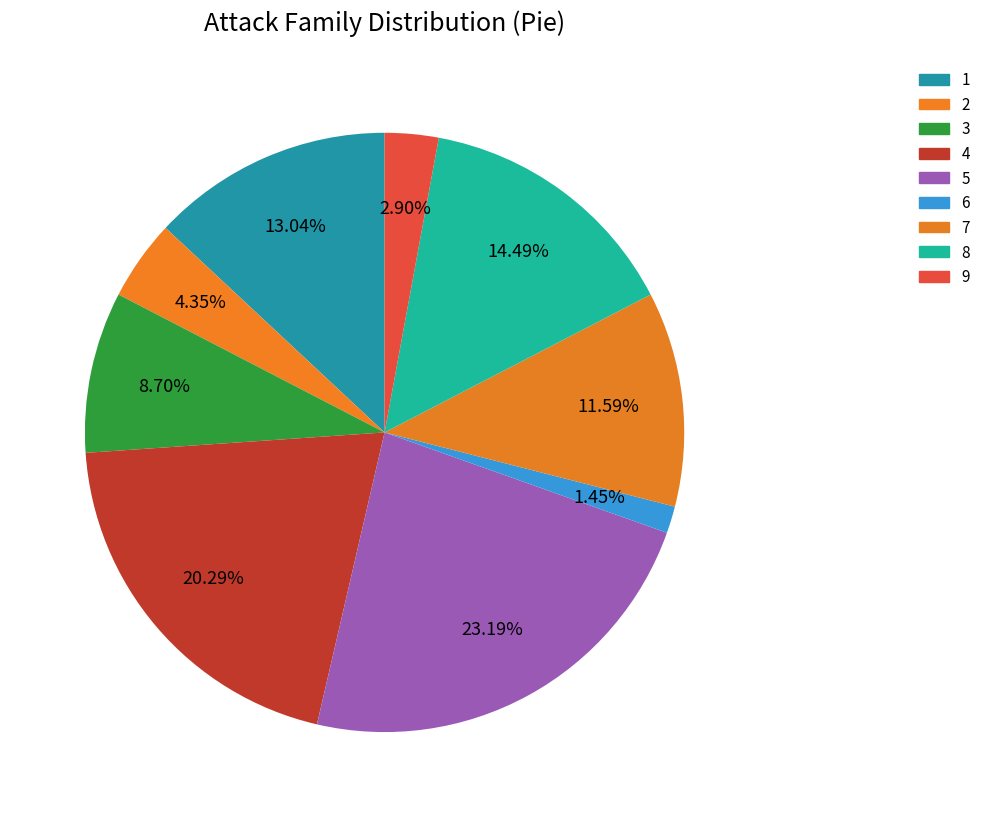

Count the number of slices in the pie.

9